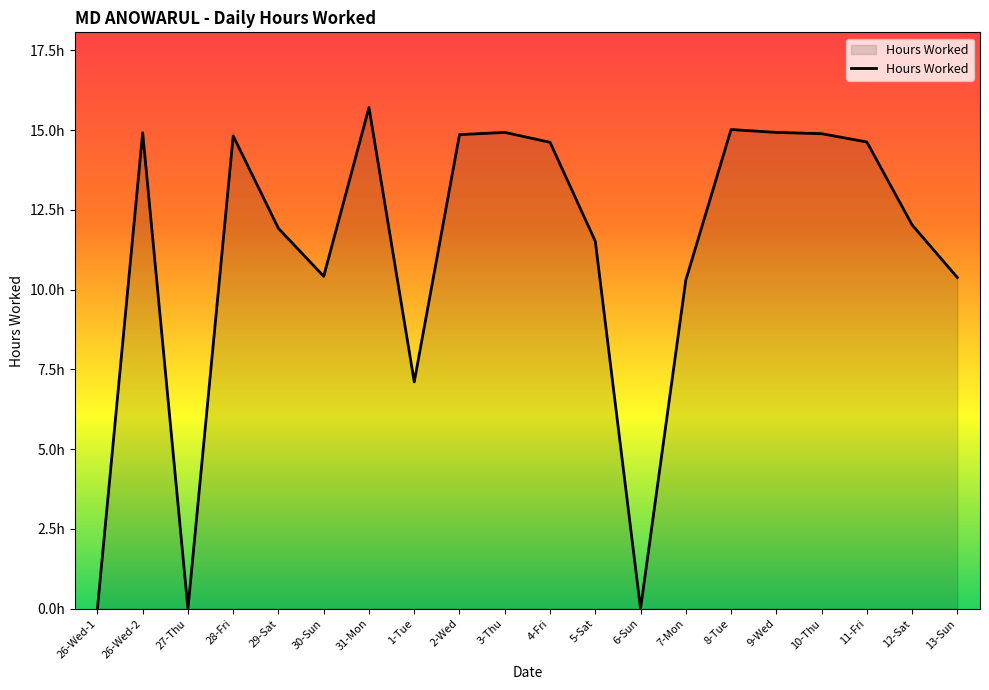

What is the label of the 17th point from the left?

10-Thu